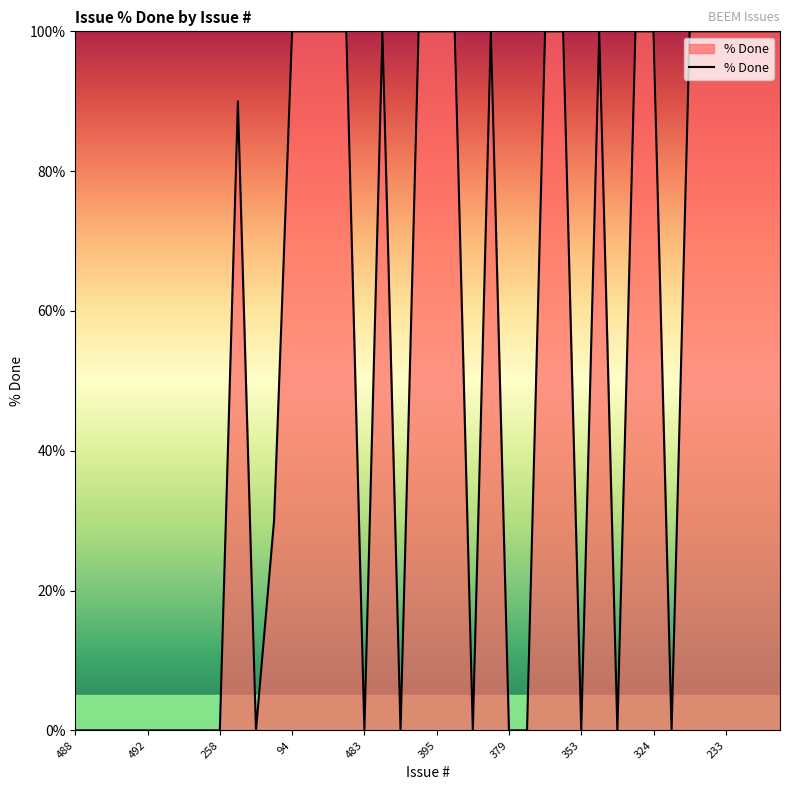

What is the greatest value displayed?

100